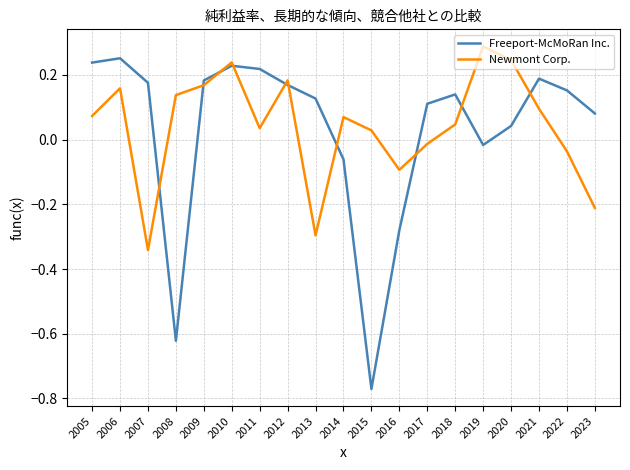

Which series has the largest range (max minus min)?

Freeport-McMoRan Inc.